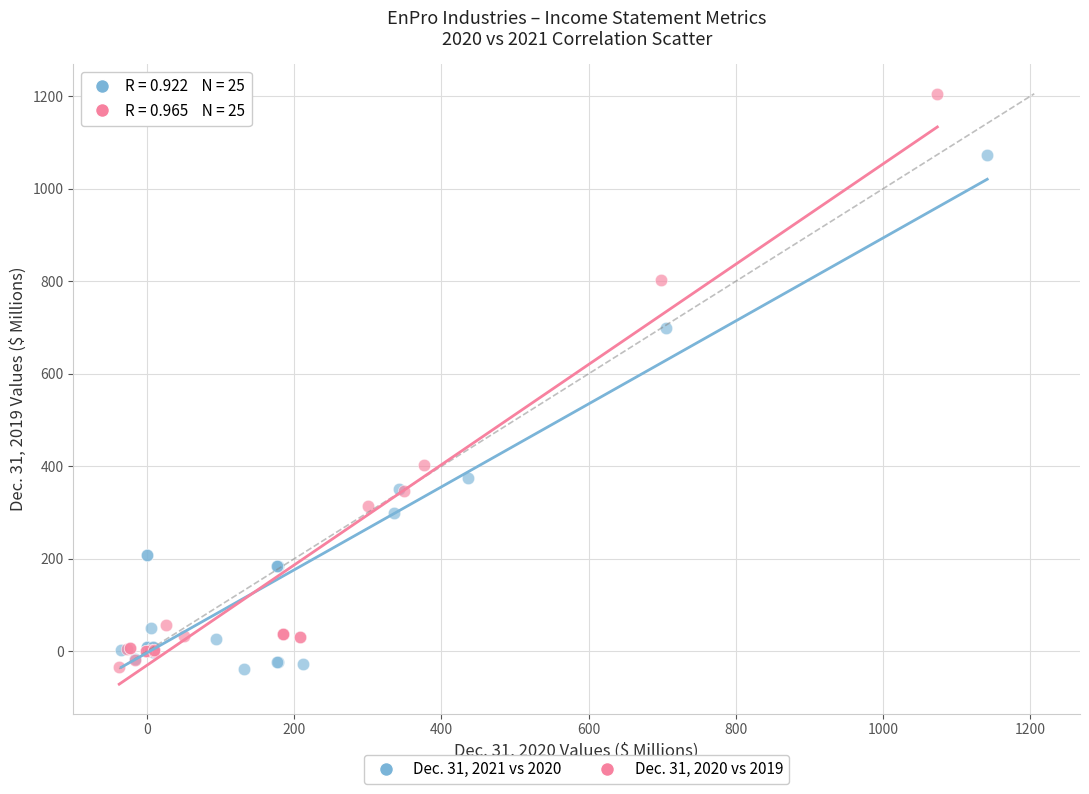

Which series has the largest Y range (max minus min)?

Dec. 31, 2020 vs 2019